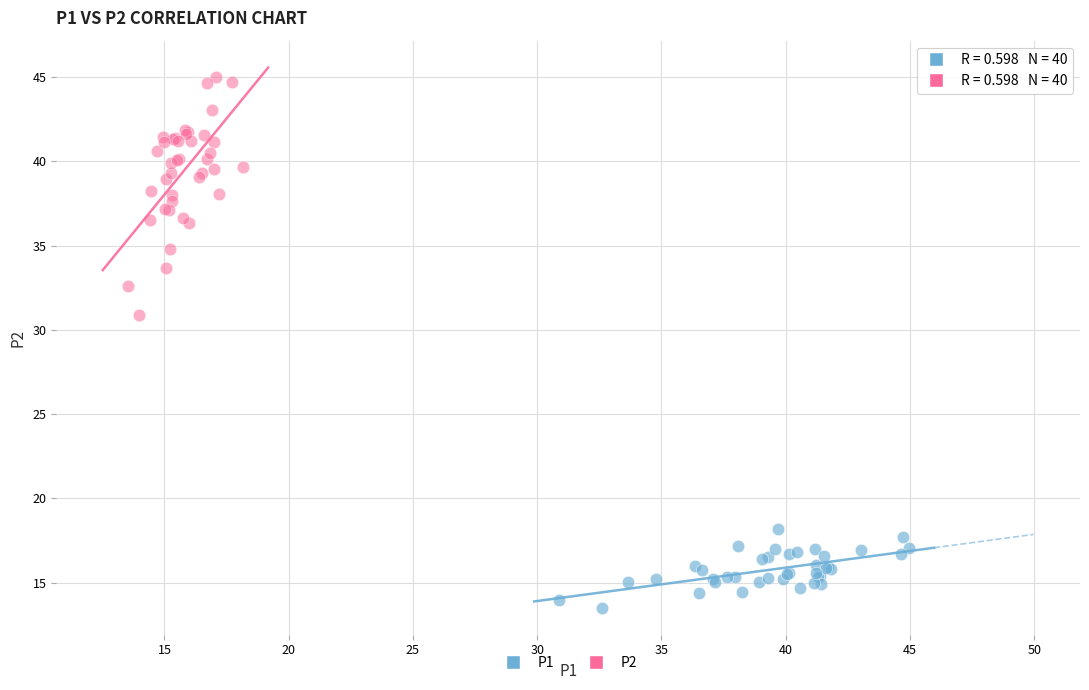

Which series reaches the maximum Y coordinate?

P2